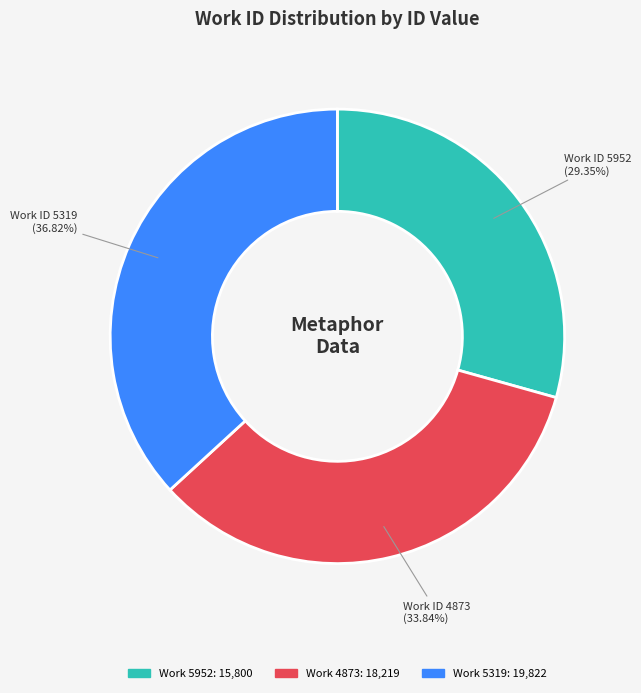

Is there a majority slice in this chart?

No